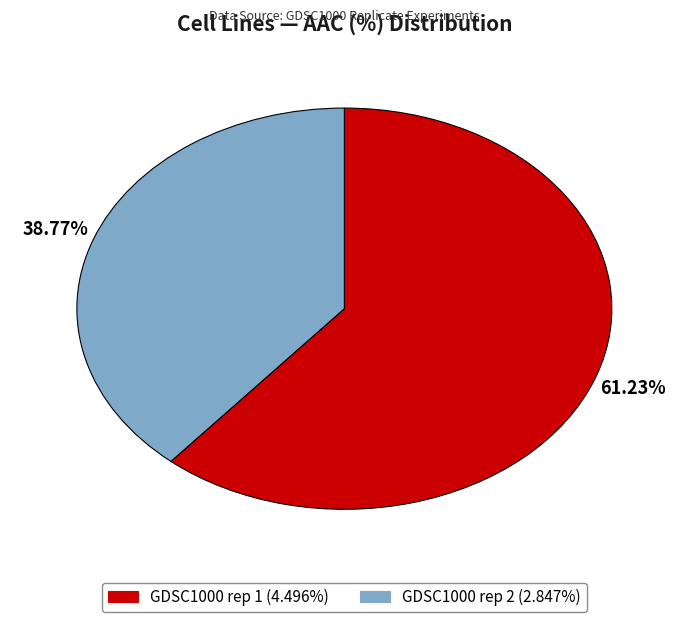

Rank the categories by value from highest to lowest.

GDSC1000 rep 1, GDSC1000 rep 2